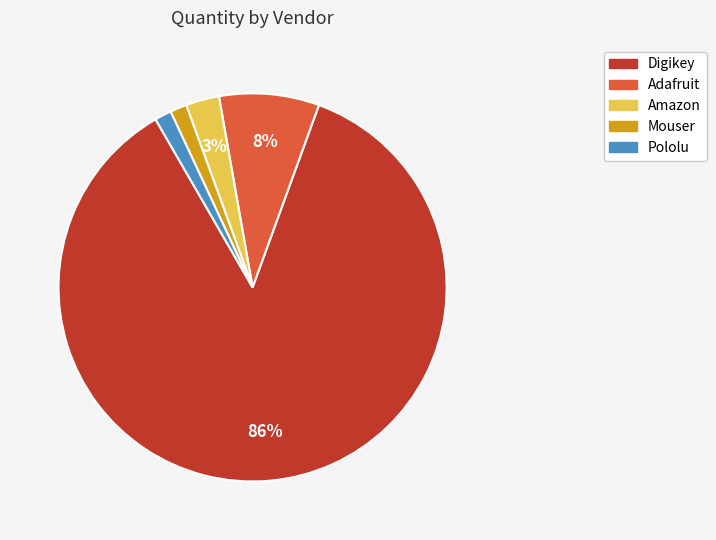

Between Amazon and Adafruit, which is larger?

Adafruit